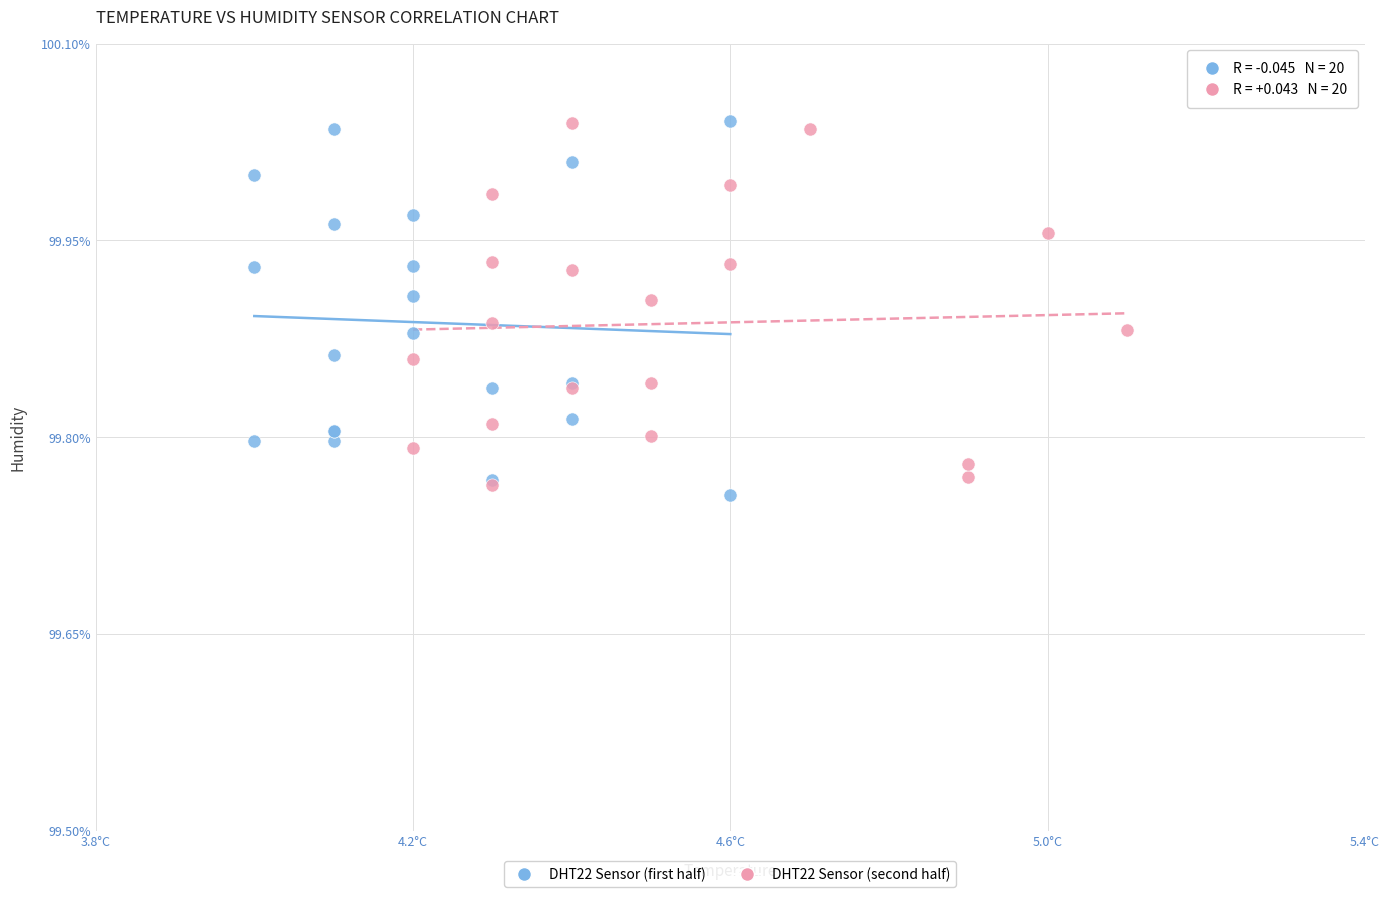

What are all the series names shown in the legend?

DHT22 Sensor (first half), DHT22 Sensor (second half)